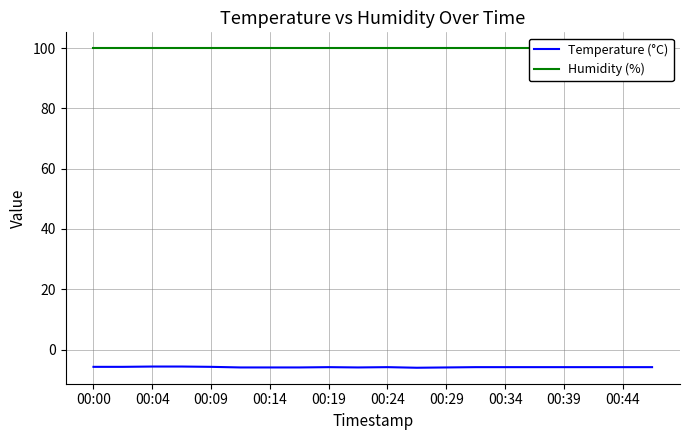

Reading right to left, what are all the values shown in this chart?

Temperature (°C): -5.8	-5.8	-5.8	-5.8	-5.8	-5.8	-5.8	-5.9	-6.0	-5.8	-5.9	-5.8	-5.9	-5.9	-5.9	-5.7	-5.6	-5.6	-5.7	-5.7
Humidity (%): 99.9	99.9	99.9	99.9	99.9	99.9	99.9	99.9	99.9	99.9	99.9	99.9	99.9	99.9	99.9	99.9	99.9	99.9	99.9	99.9